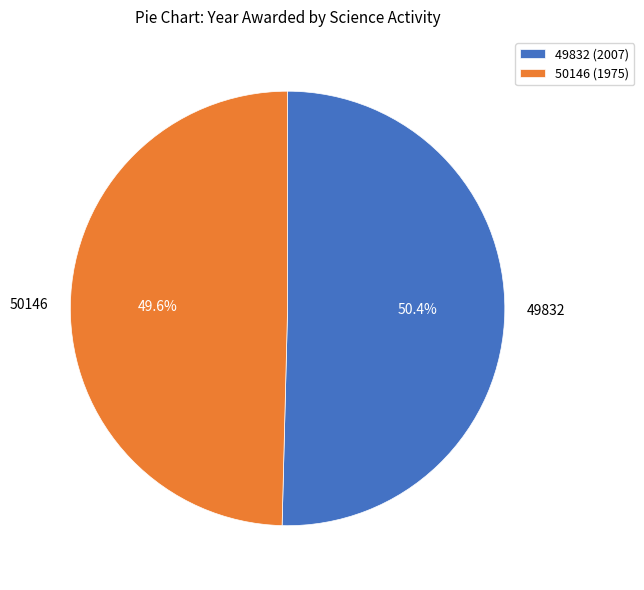

To the nearest percent, what is the combined percentage of 49832 and 50146?

100%